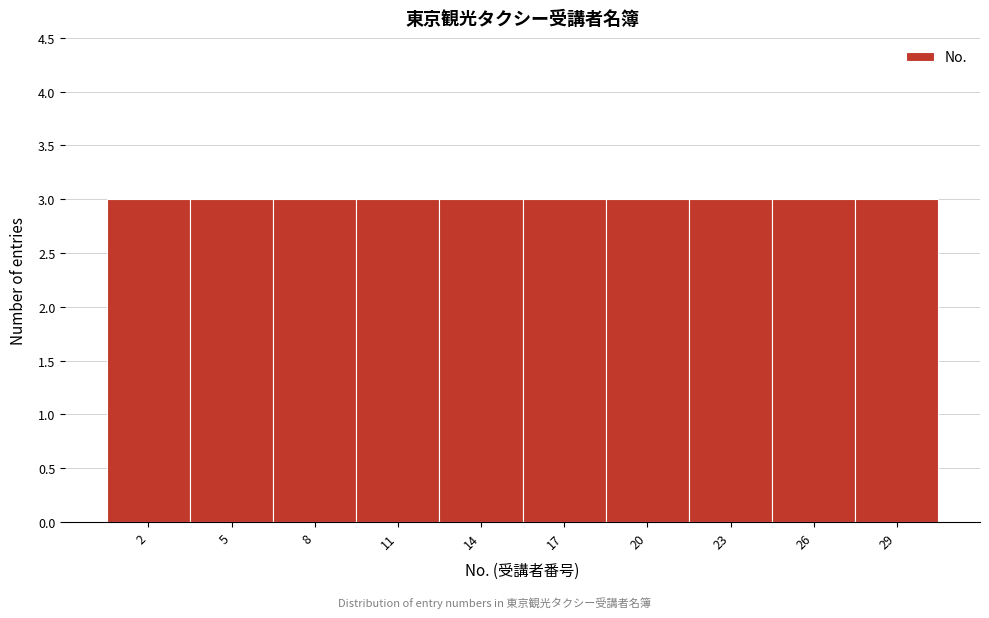

Reading left to right, list every bar in this chart as the range it spans on the x-axis followed by its height. The values are not printed on the chart, so give them approximately, as read against the axis.

0.5 to 3.5: 3
3.5 to 6.5: 3
6.5 to 9.5: 3
9.5 to 12.5: 3
12.5 to 15.5: 3
15.5 to 18.5: 3
18.5 to 21.5: 3
21.5 to 24.5: 3
24.5 to 27.5: 3
27.5 to 30.5: 3